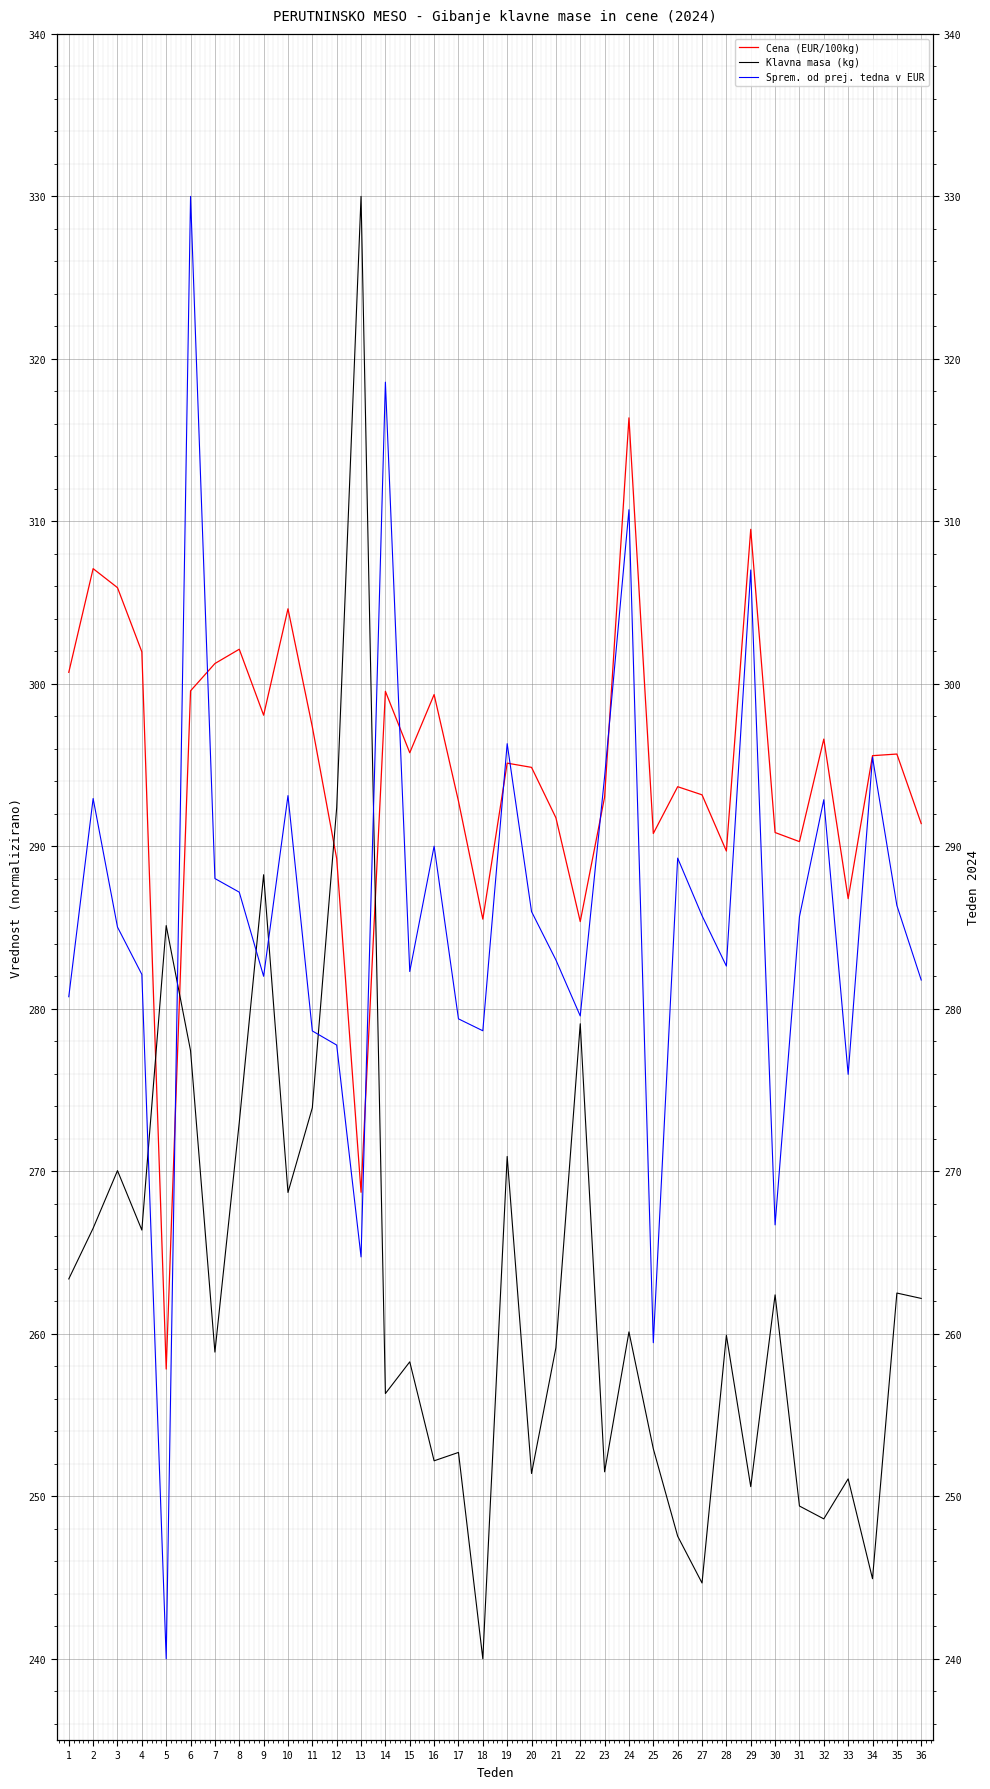

Where is the first local minimum for Klavna masa (kg)?

4